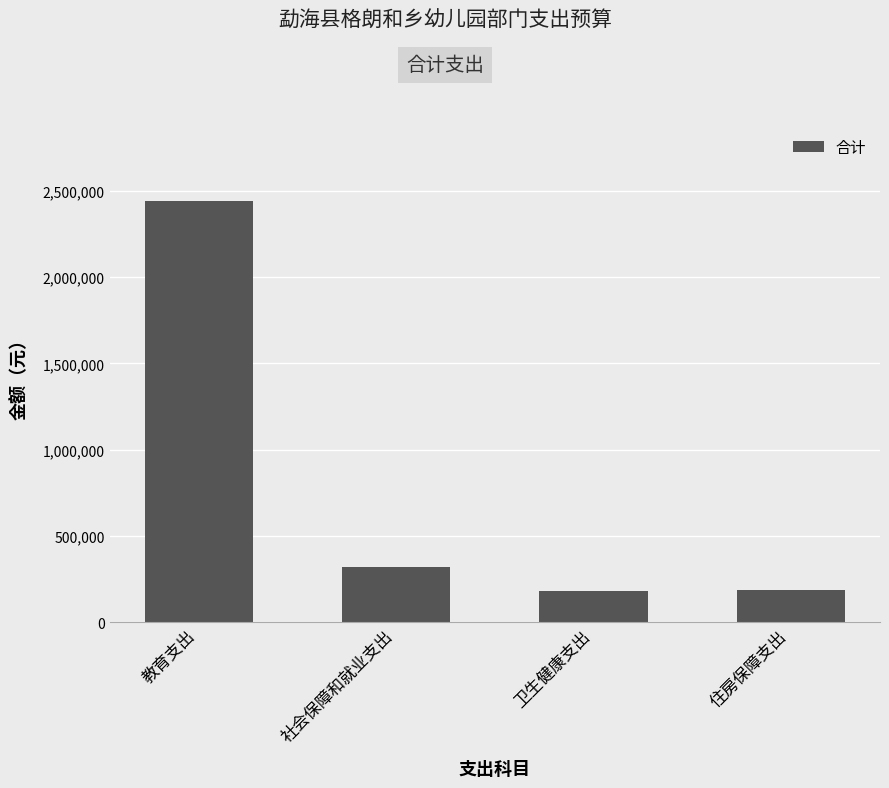

Does the chart contain stacked bars?

No